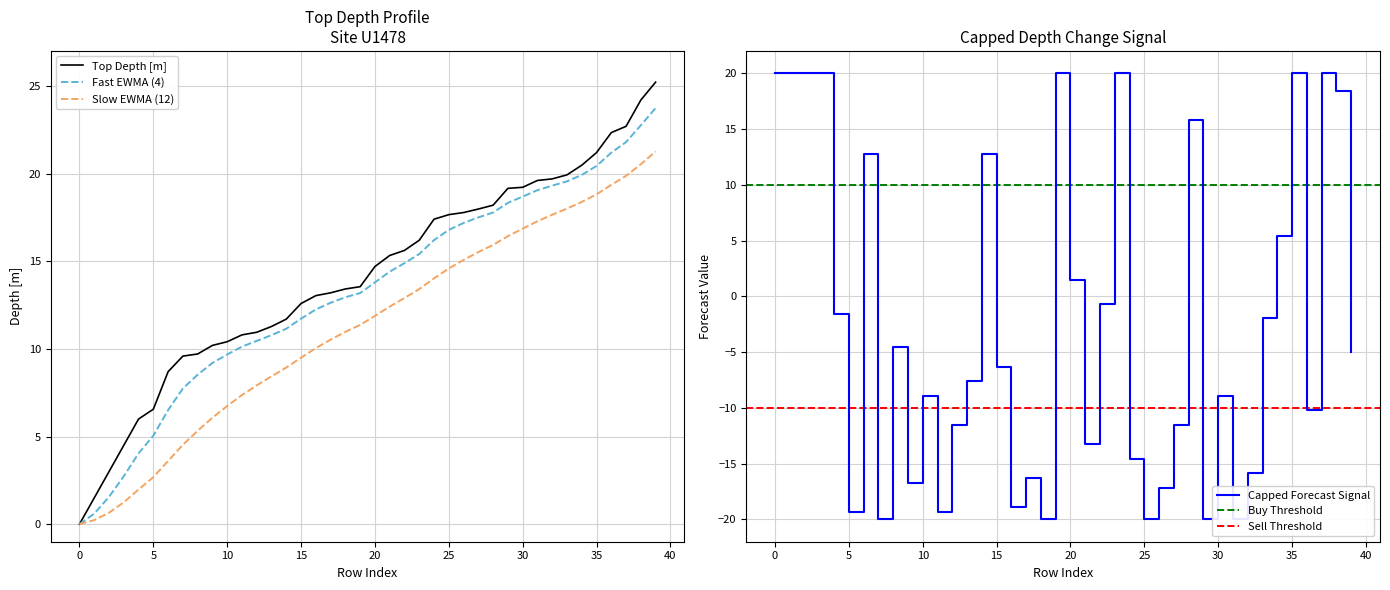

Which series has the largest range (max minus min)?

Top Depth [m]